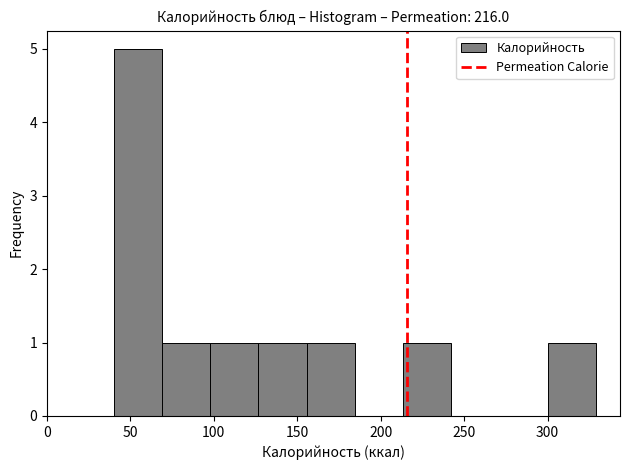

Over which range of the x-axis is the bar tallest?

40 to 70